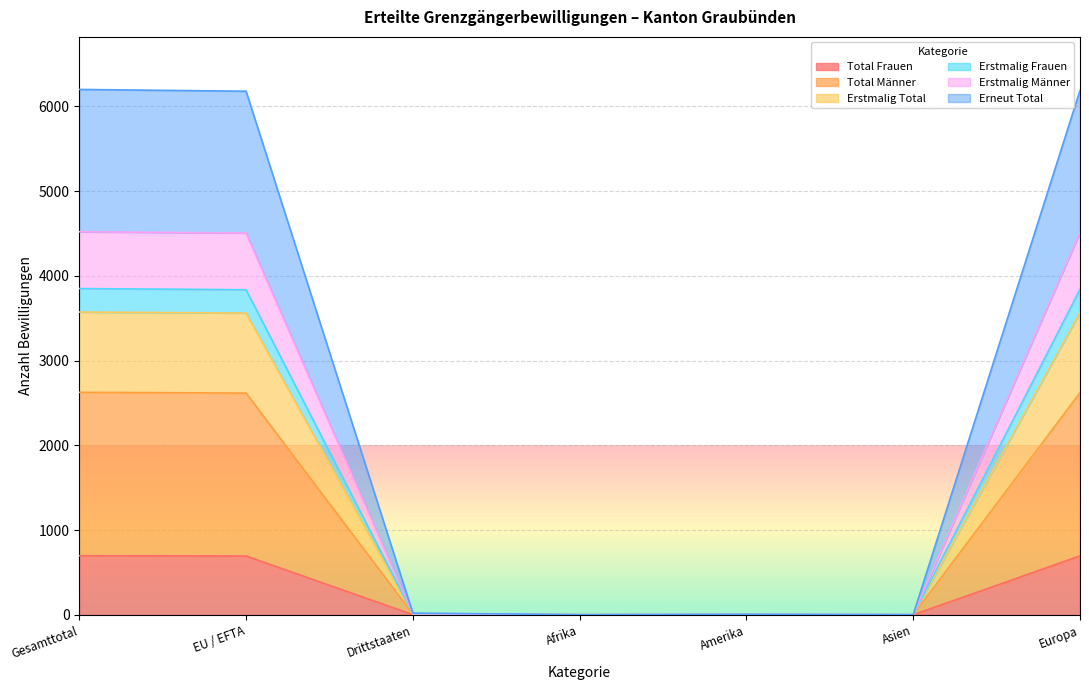

How many lines are shown in the chart?

6